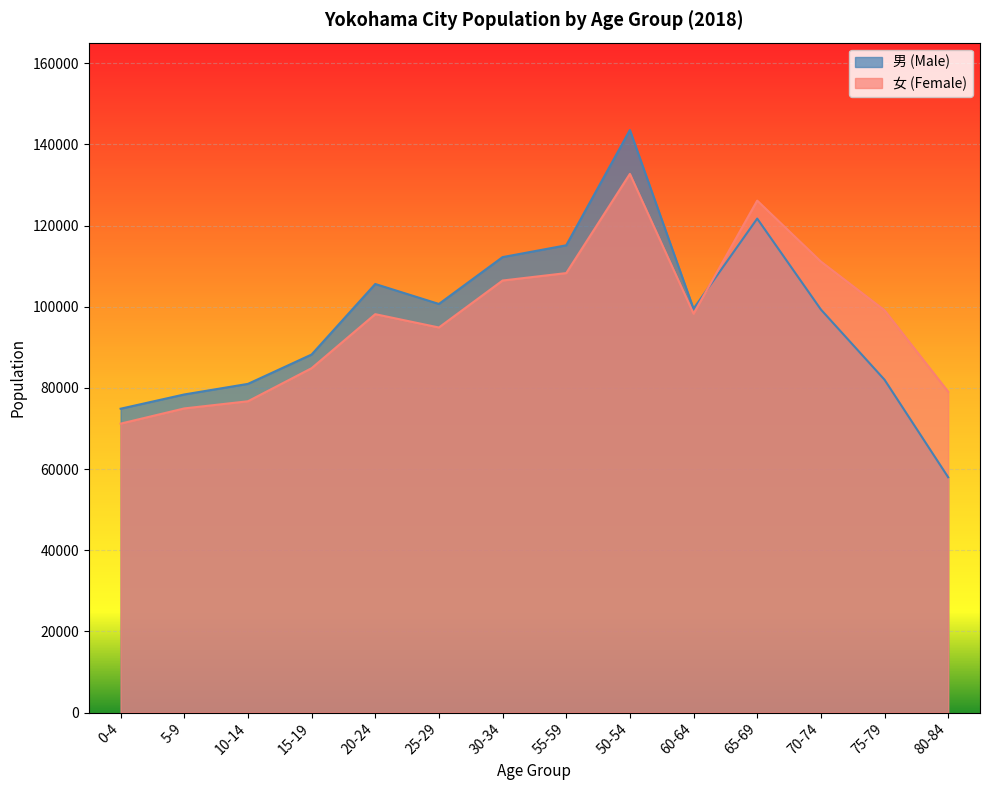

What is the sum of all 女 (Female) values?

1361795